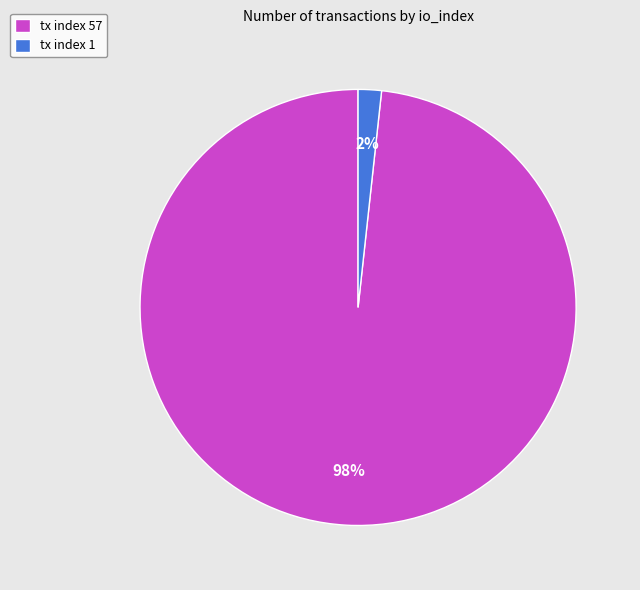

To the nearest percent, what percentage of the pie is tx index 57?

98%